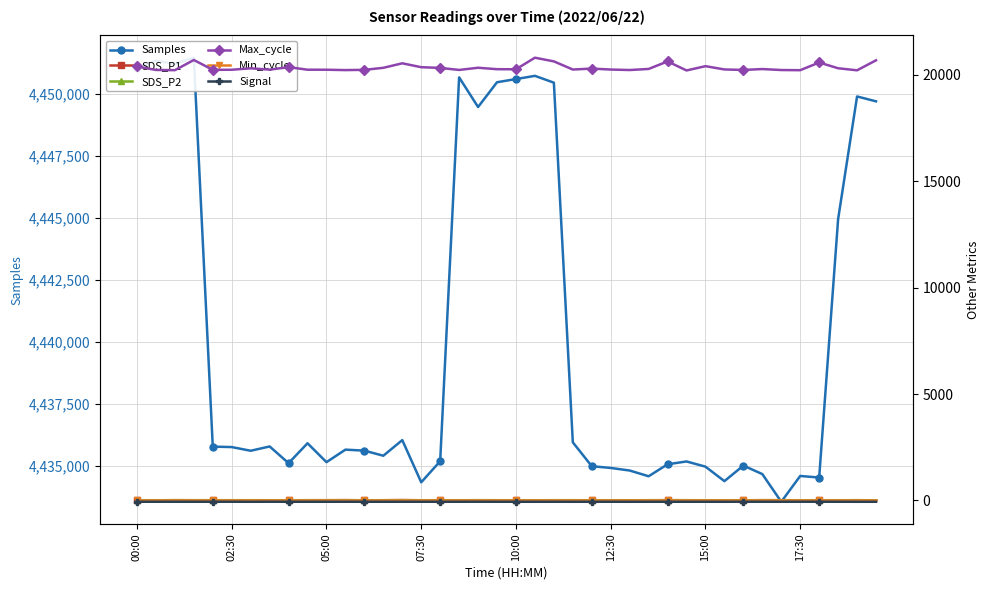

True or false: Max_cycle and SDS_P2 intersect in this chart.

False